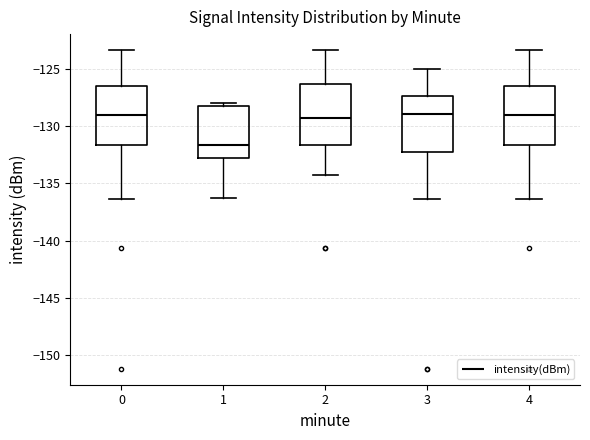

Where is the upper edge of the box at x = 1 on the y-axis? The values are not printed on the chart, so give them approximately, as read against the axis.

-128.0